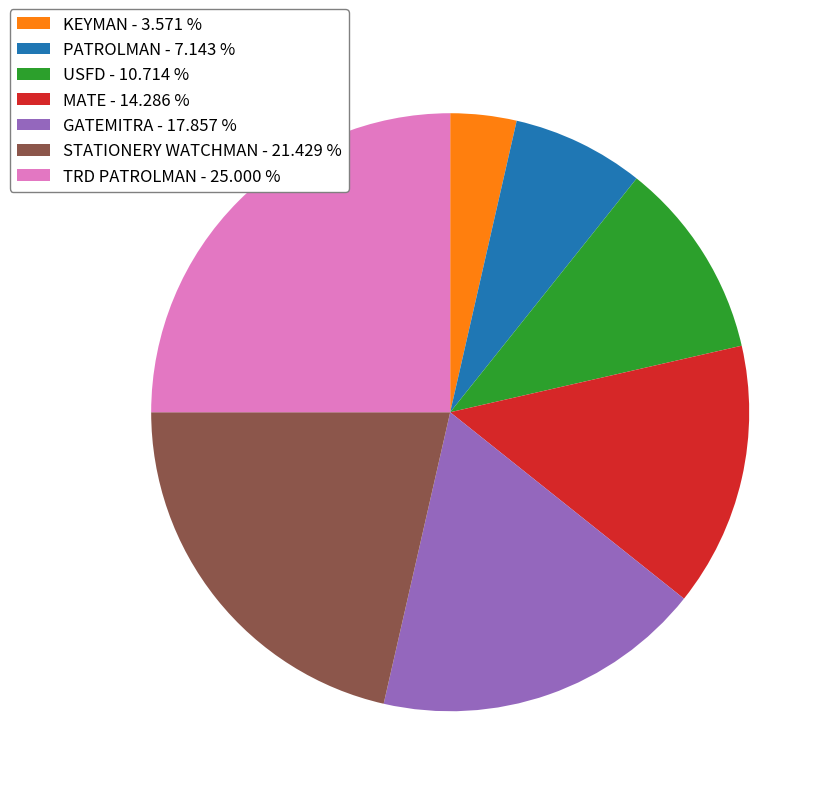

Is the sum of TRD PATROLMAN - 25.000 % and GATEMITRA - 17.857 % greater than half?

No